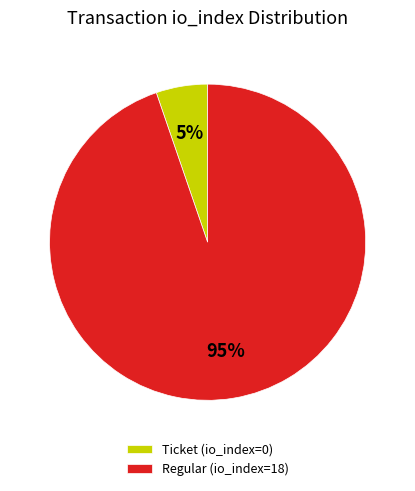

The Regular (io_index=18) slice represents 99% of the pie. True or false?

False